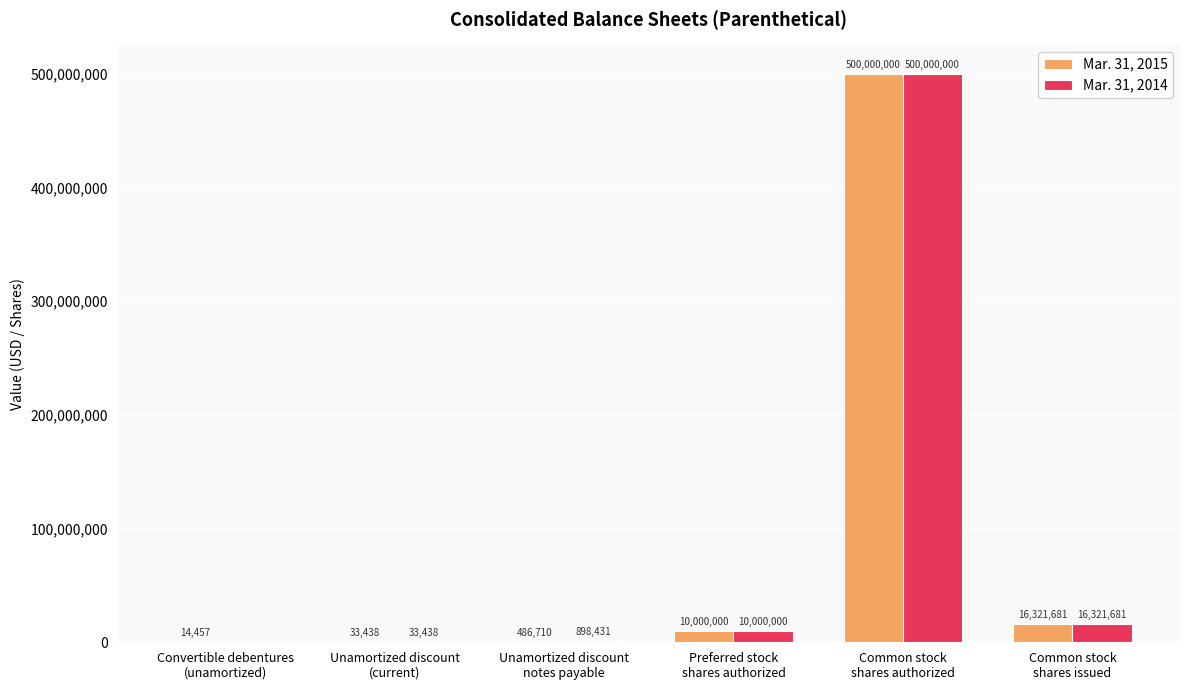

Which series has the largest total across all categories?

Mar. 31, 2014